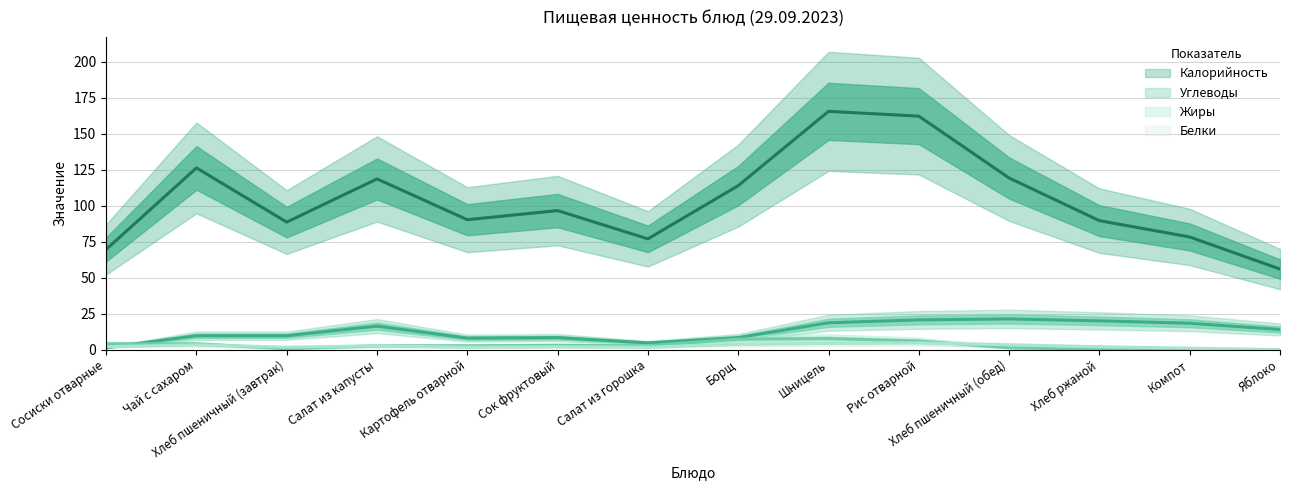

The Углеводы series shows 2 at Салат из горошка. True or false?

False